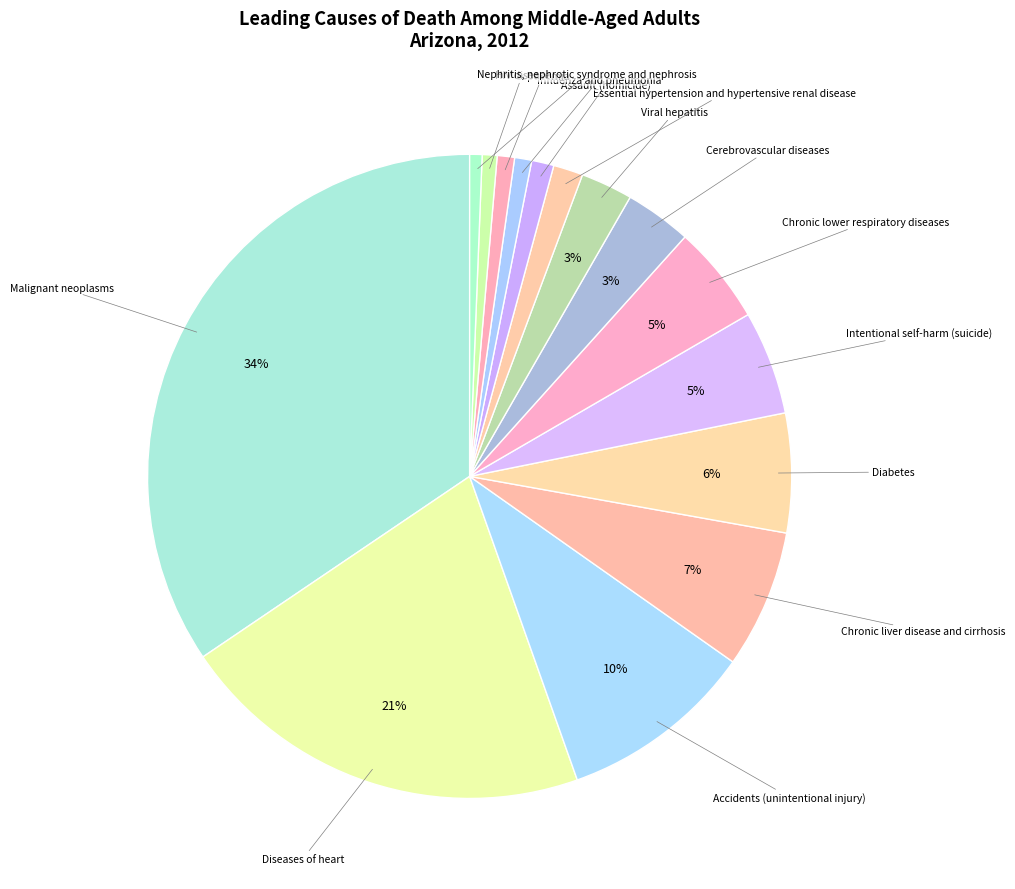

Which slice is the smallest?

Nephritis, nephrotic syndrome and nephrosis